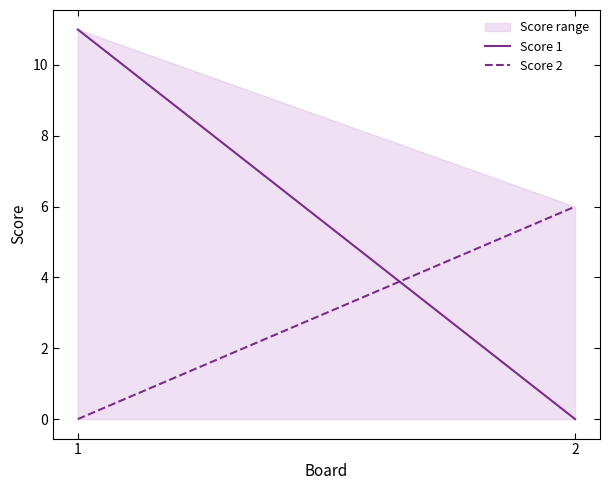

Is it true that Score 1 equals 19 at 1?

False